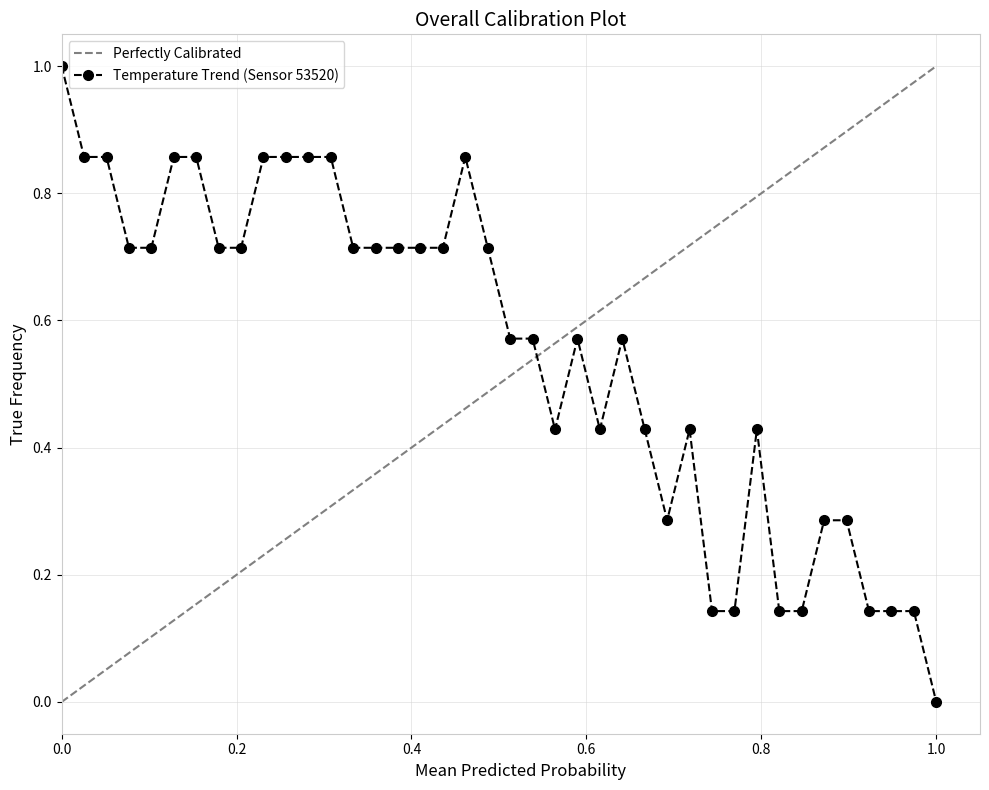

How many values are above zero?

39